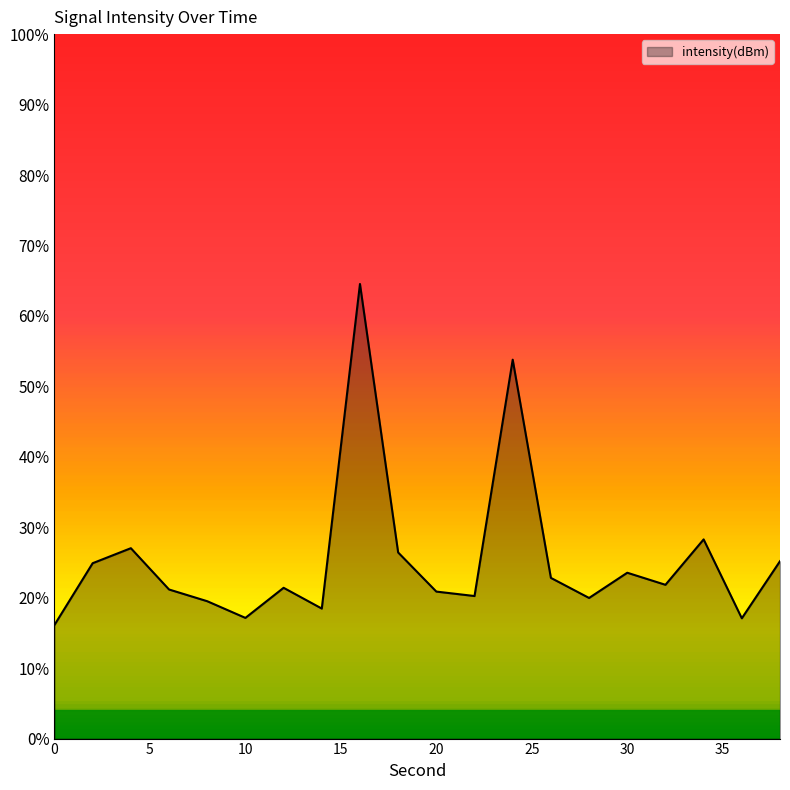

Reading right to left, extract all data points from this chart.

-111.9	-114.5	-111.0	-113.0	-112.5	-113.6	-112.7	-102.8	-113.5	-113.3	-111.5	-99.4	-114.1	-113.2	-114.5	-113.8	-113.2	-111.4	-112.0	-114.8